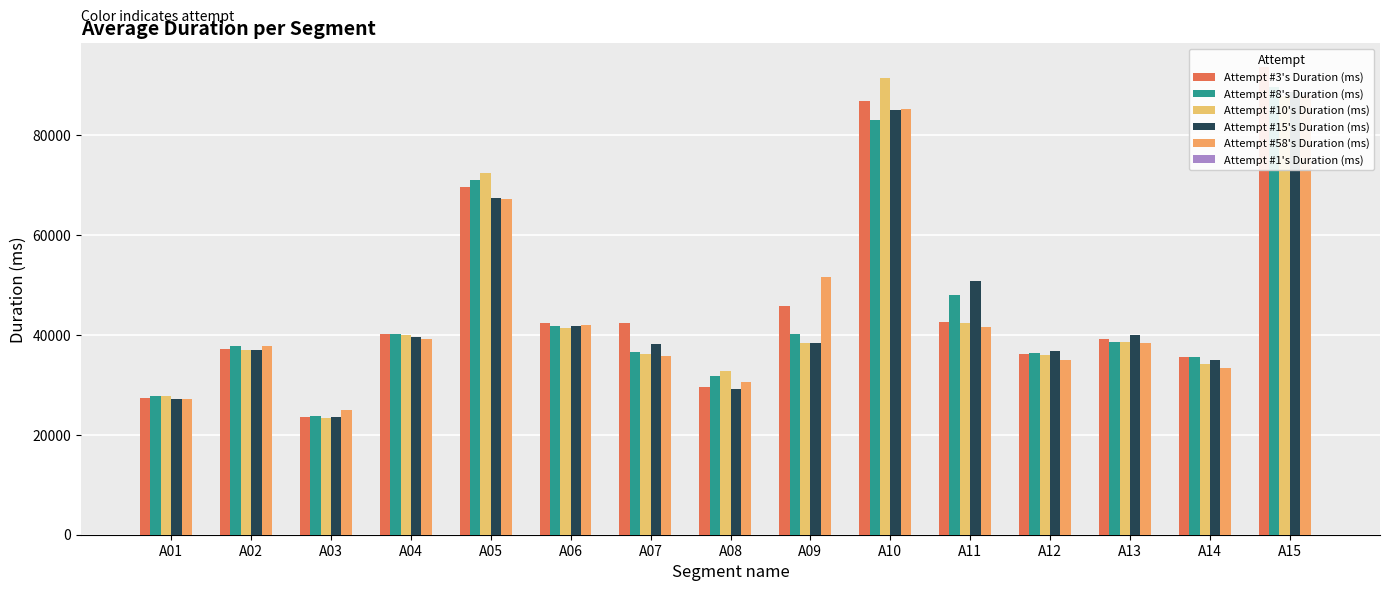

At how many categories does at least one series exceed 18990?

15